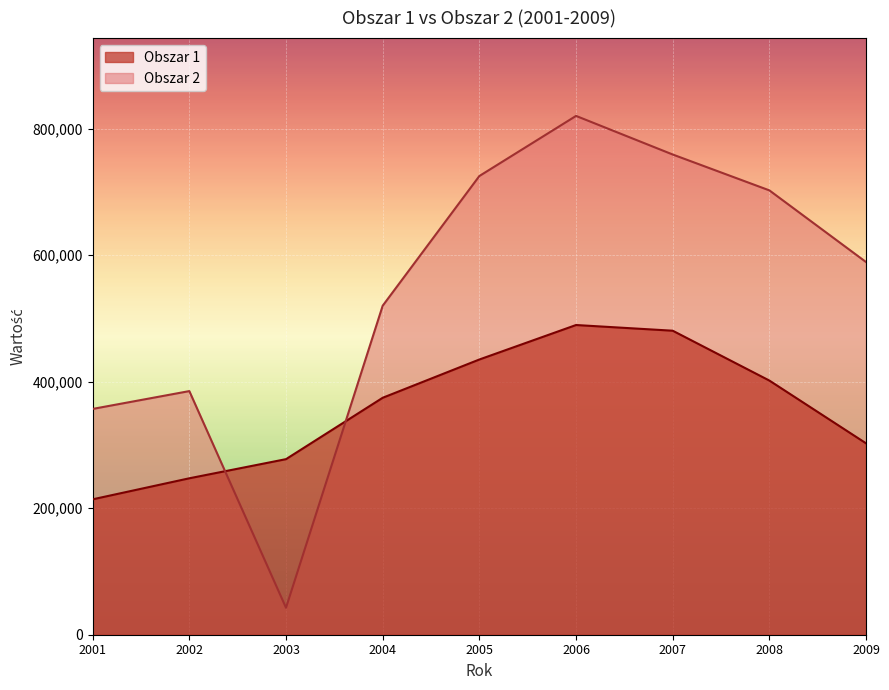

Is it true that Obszar 2 equals 69490 at 2003?

False